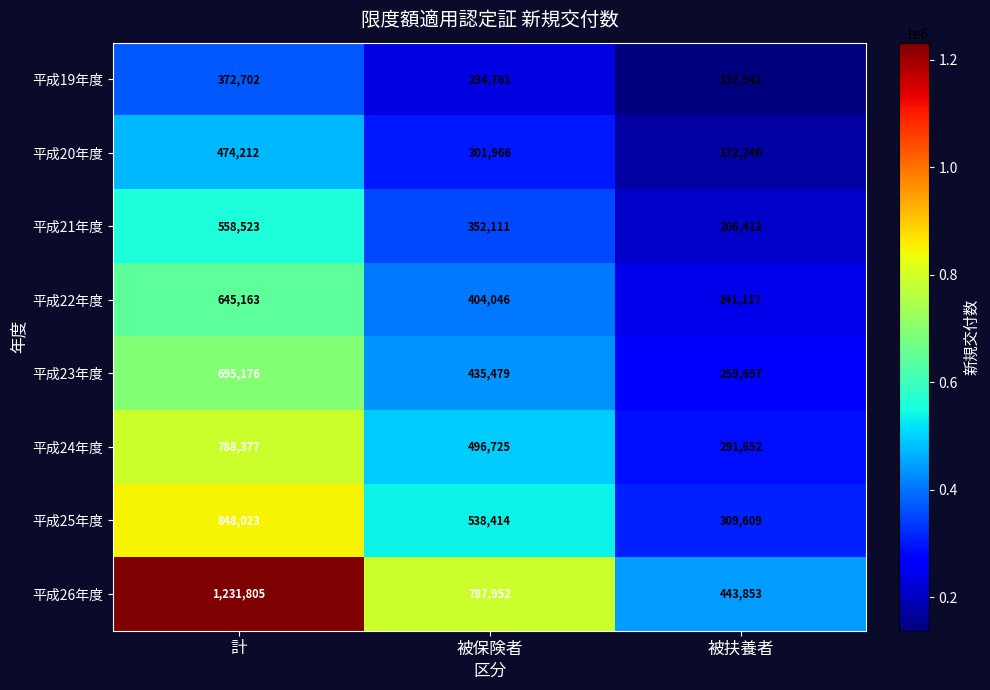

The 平成22年度 series shows 392318 at 被扶養者. True or false?

False